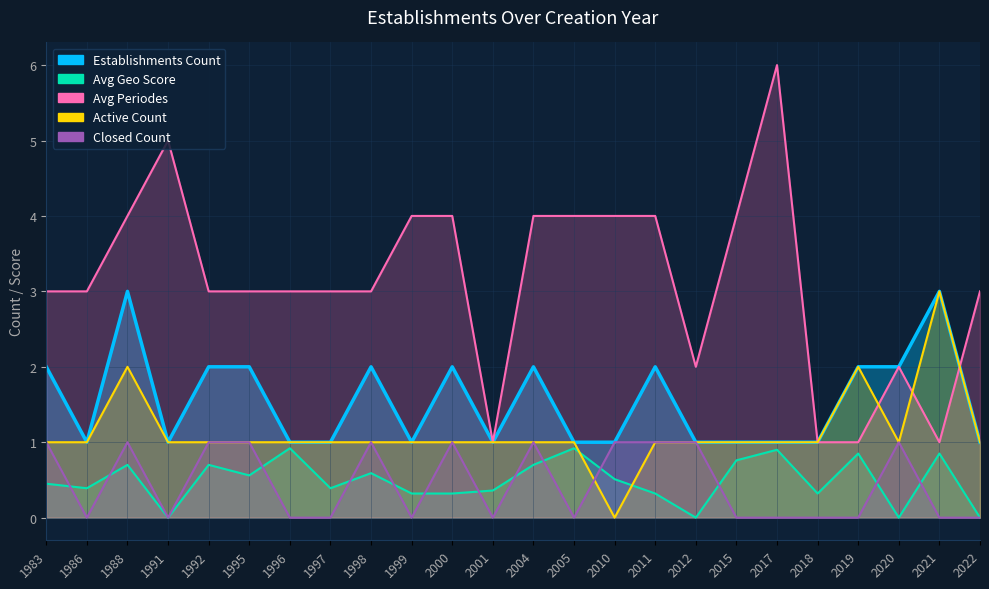

Where is the first local maximum for Closed Count?

1988